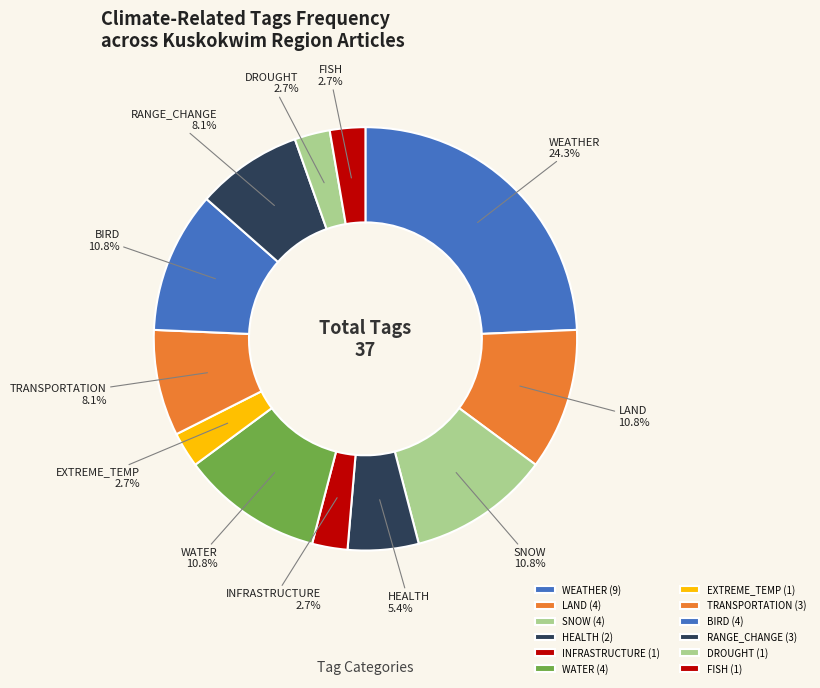

How many slices are in this pie chart?

12